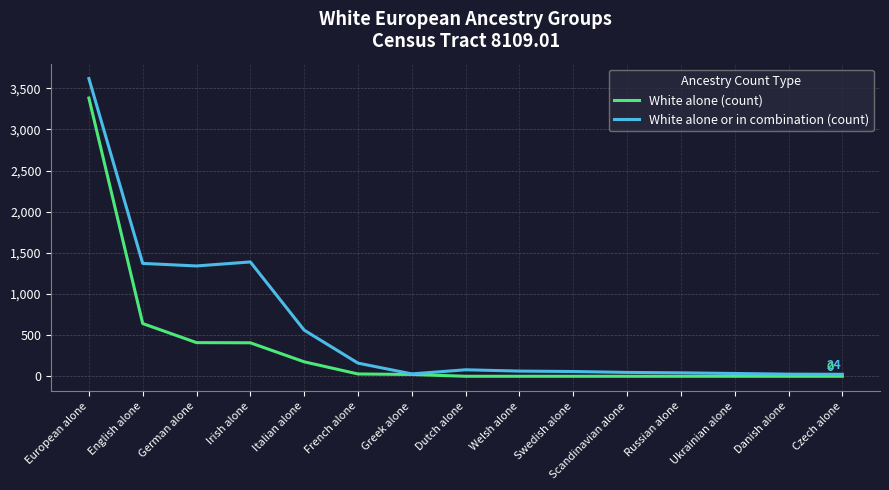

At which label is White alone (count) closest to 1691?

English alone